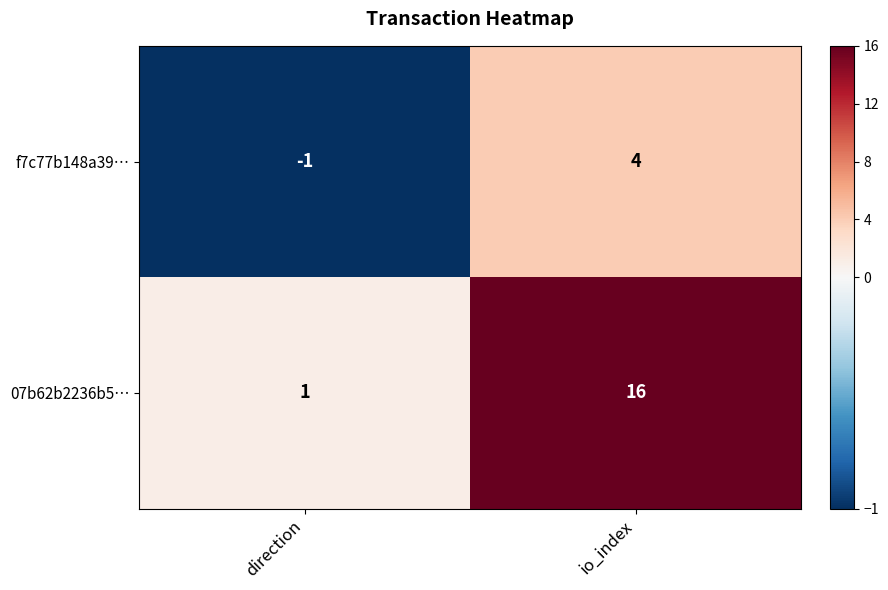

Which category has the lowest value across all series?

direction